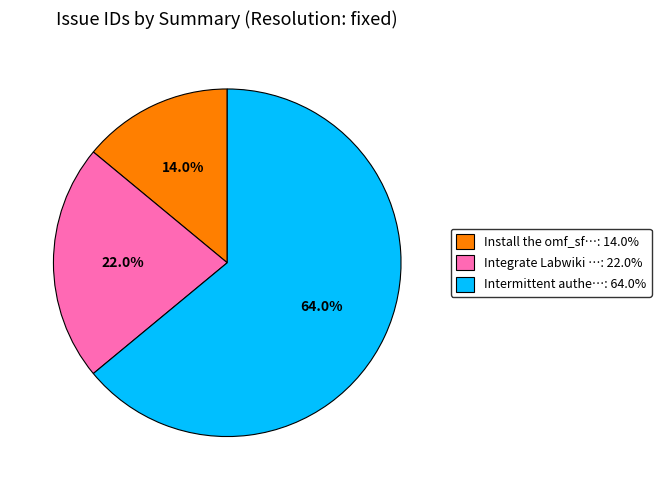

How many segments does this pie chart have?

3